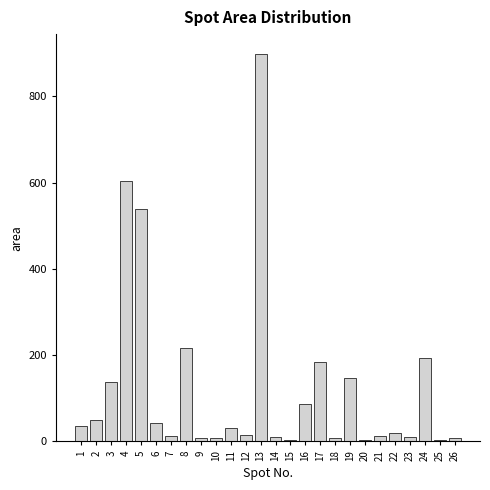

What is the maximum value shown in the chart?

899